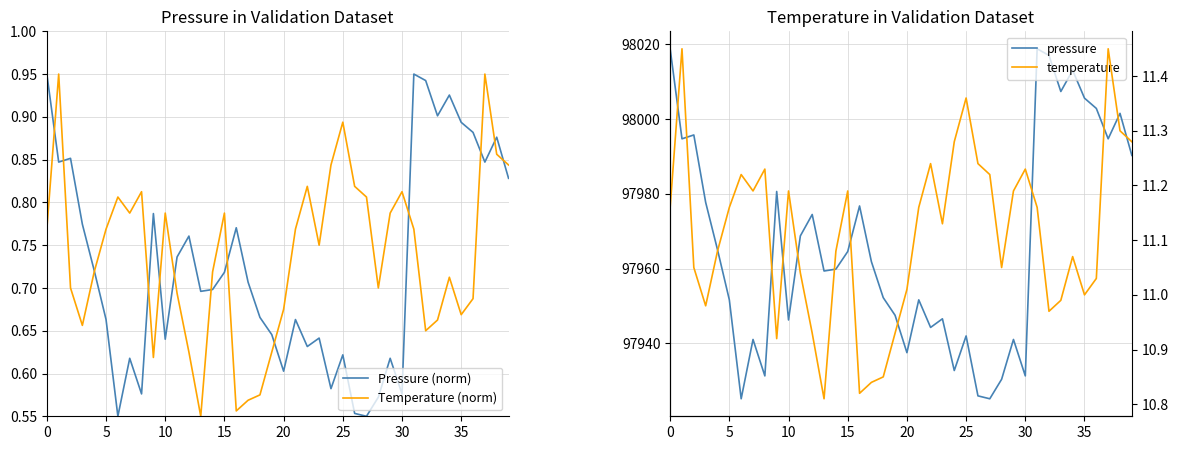

In pressure, how many points are lower than both neighbors (excluding endpoints)?

12